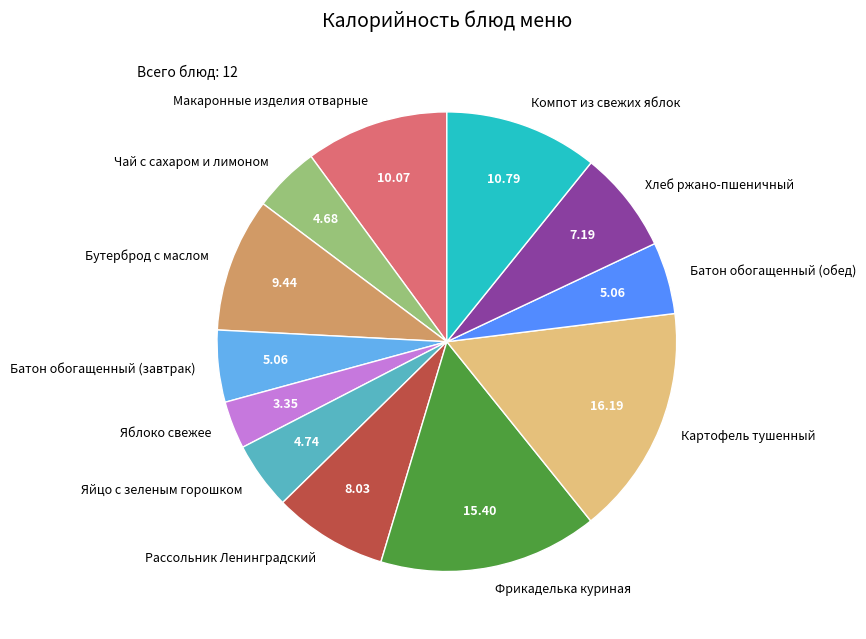

Between Картофель тушенный and Компот из свежих яблок, which is larger?

Картофель тушенный